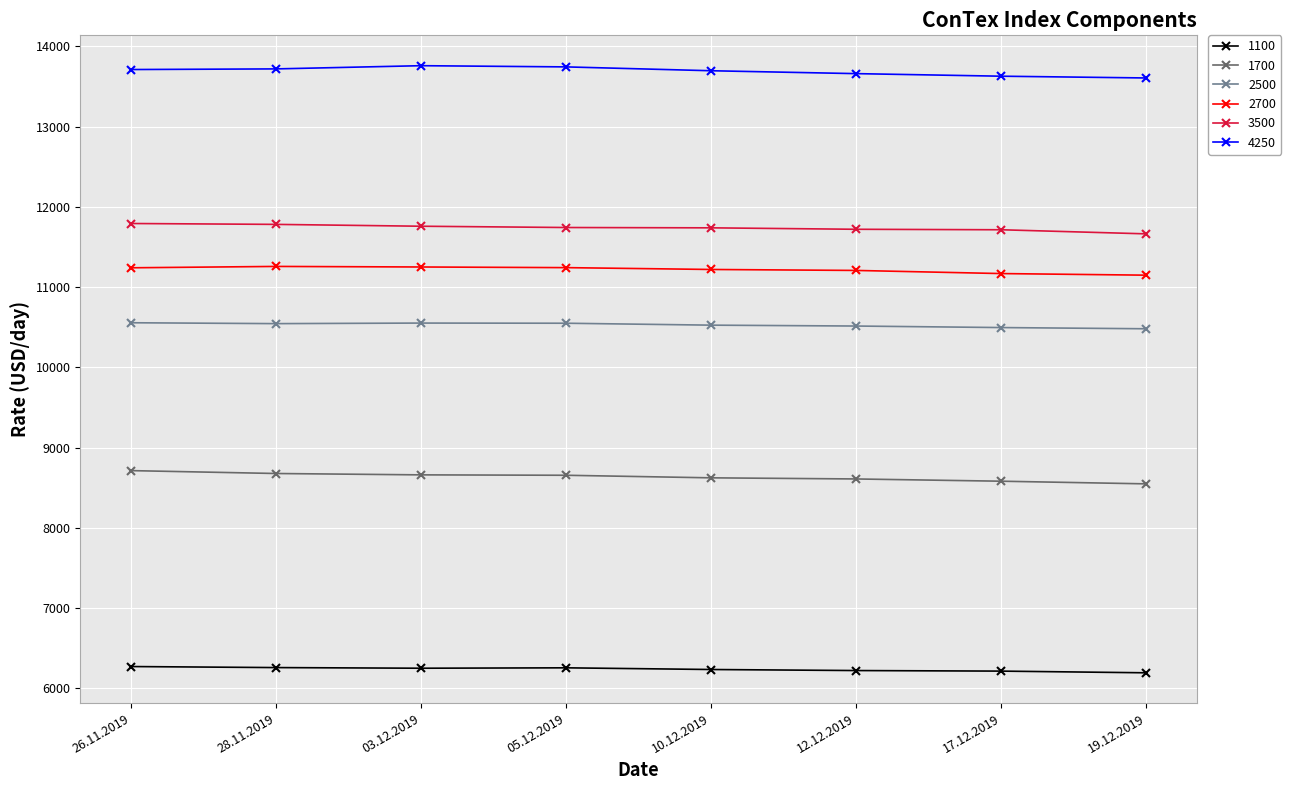

True or false: 2700 has more than 0 points higher than both neighbors.

True